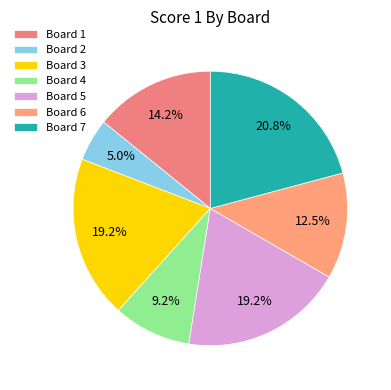

How many slices are in this pie chart?

7